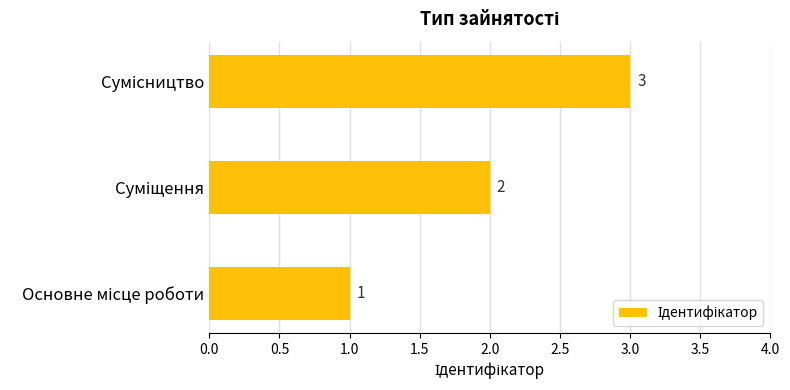

What is the maximum value shown in the chart?

3